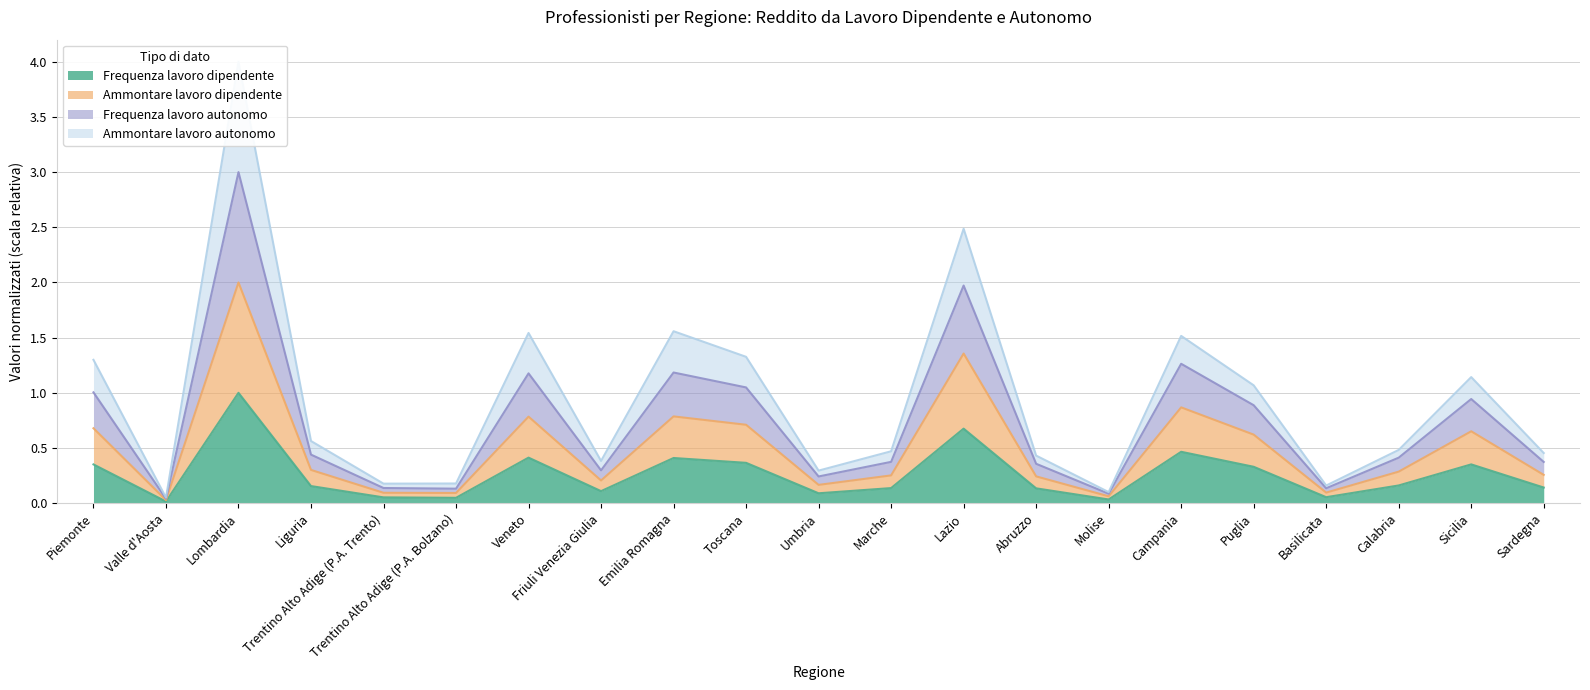

Where is the first local minimum for Frequenza lavoro dipendente?

Valle d'Aosta